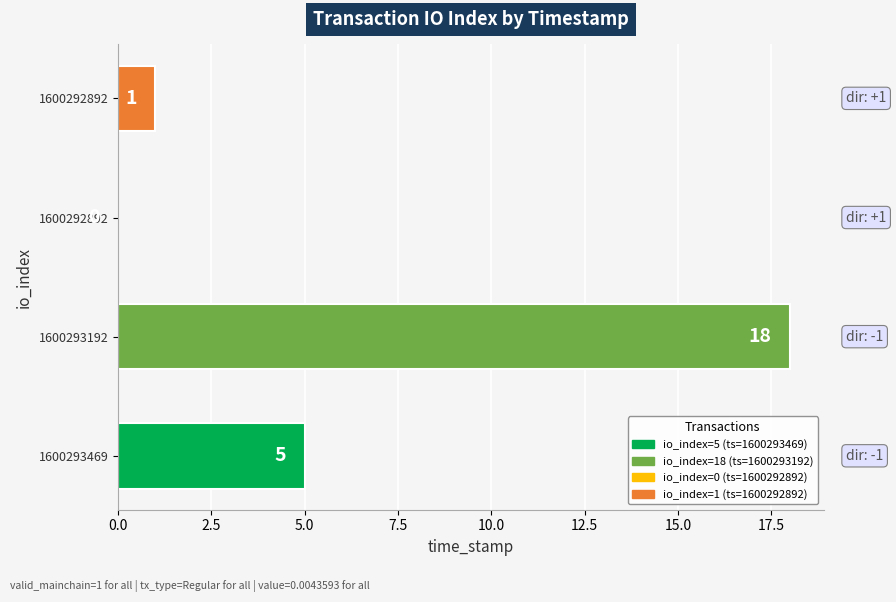

Count the number of data series in this chart.

1